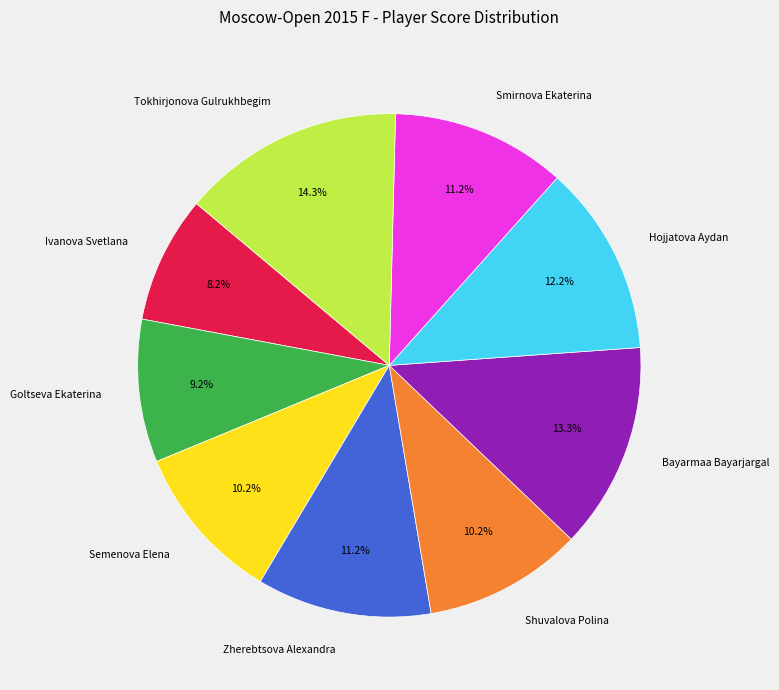

To the nearest percent, what is the average slice percentage?

11%